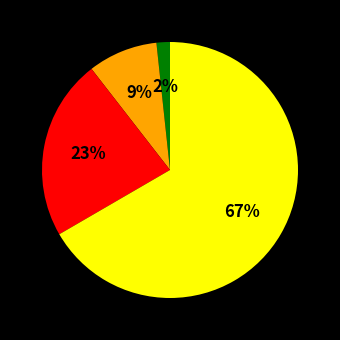

Does any single category account for the majority?

Yes